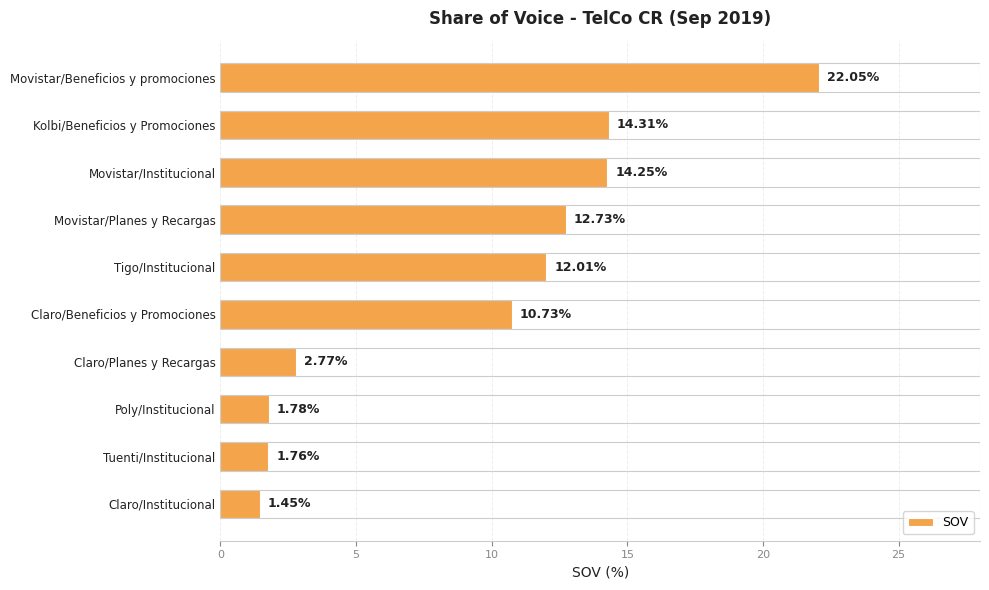

At which label is the value closest to 11?

Claro/Beneficios y Promociones